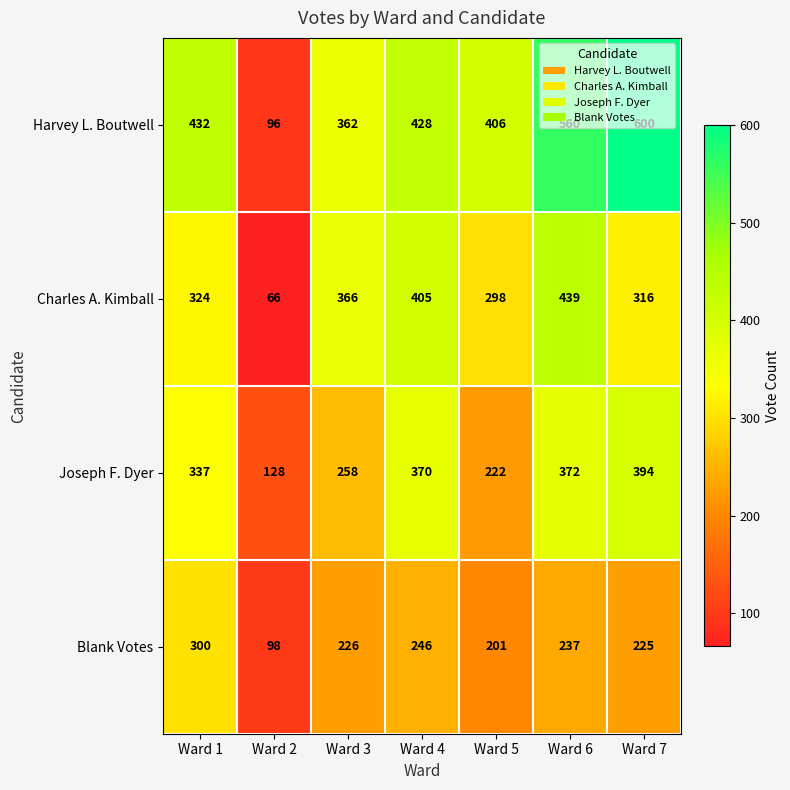

At how many categories does at least one series exceed 315?

6